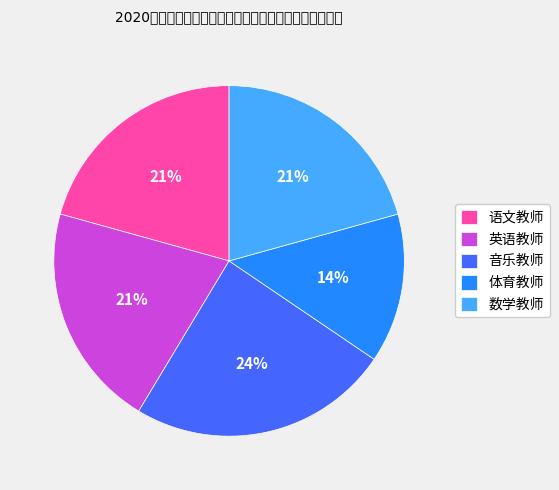

What percentage is the 语文教师 slice, to the nearest percent?

21%